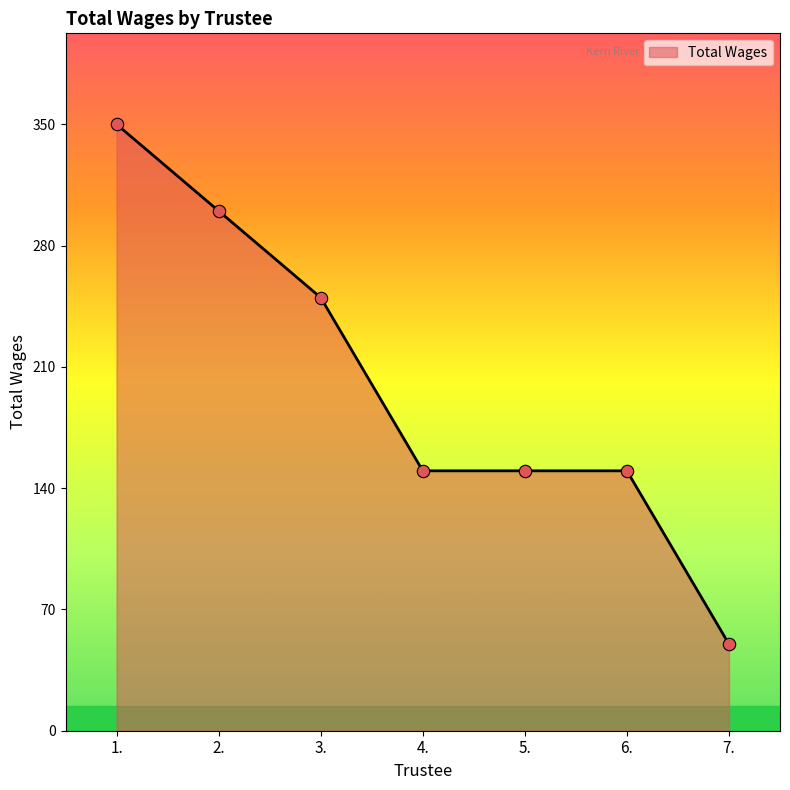

Between 7. and 6., which is larger?

6.